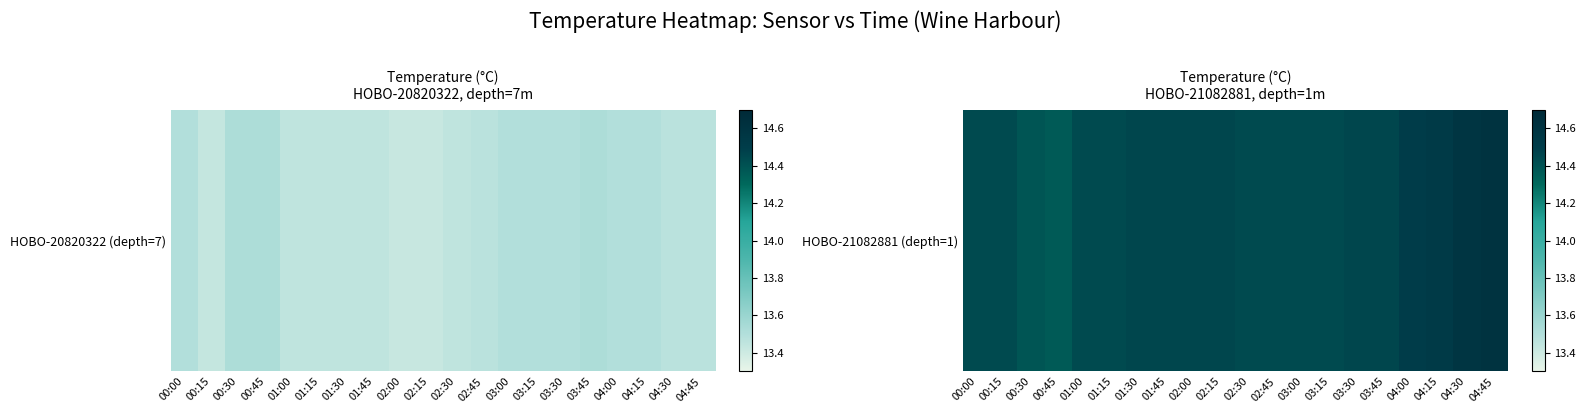

Which label corresponds to the largest value in the chart?

04:45